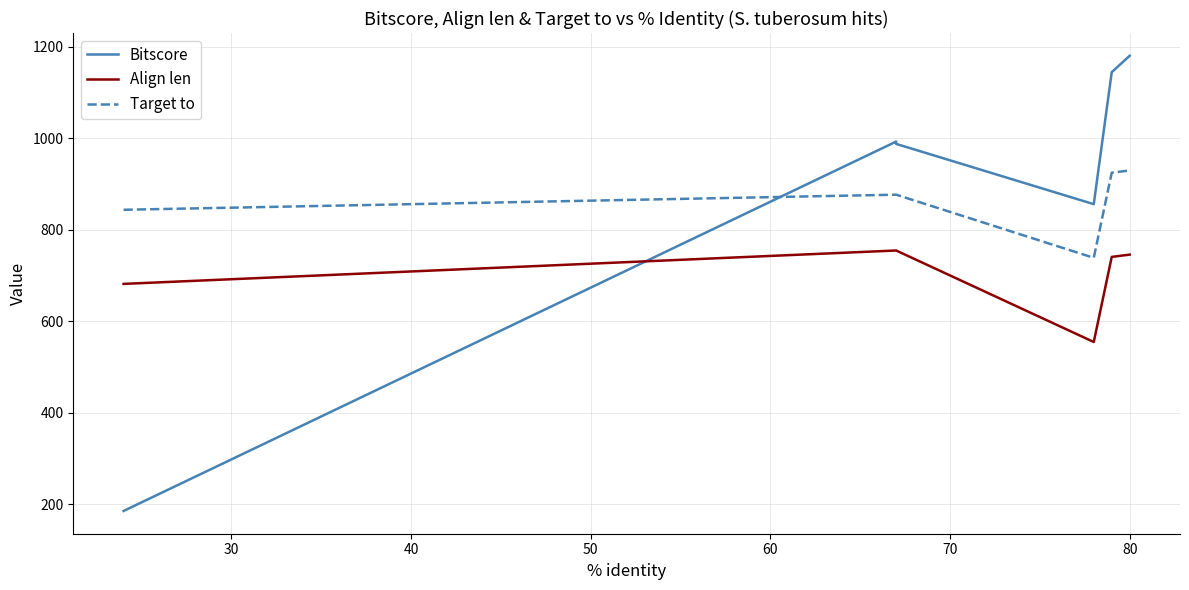

Which series has the largest range (max minus min)?

Bitscore